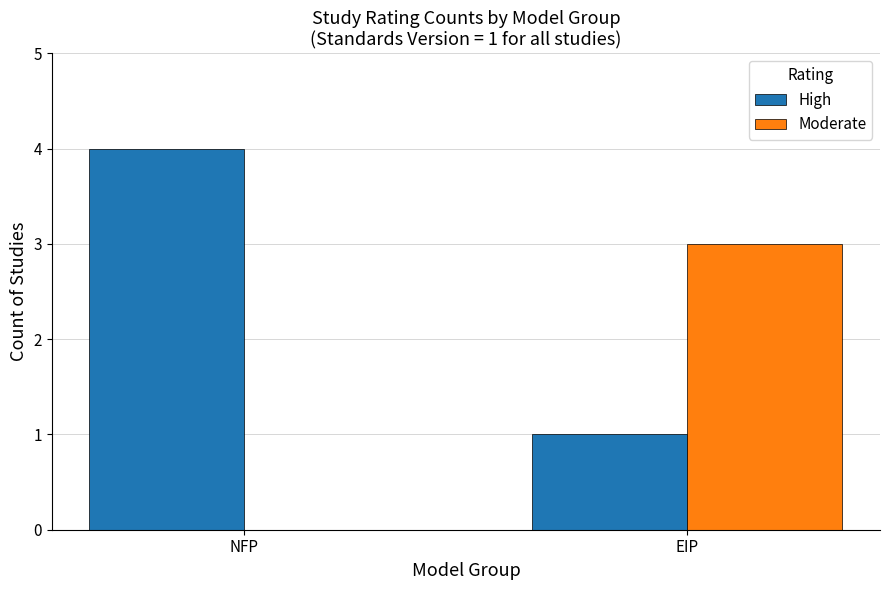

What is the total value across all series at NFP?

4